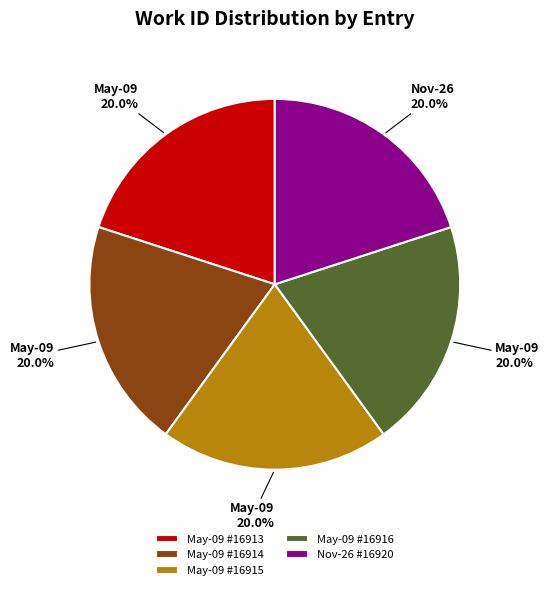

What is the ratio of the value at May-09 #16913 to the value at May-09 #16914?

1.0